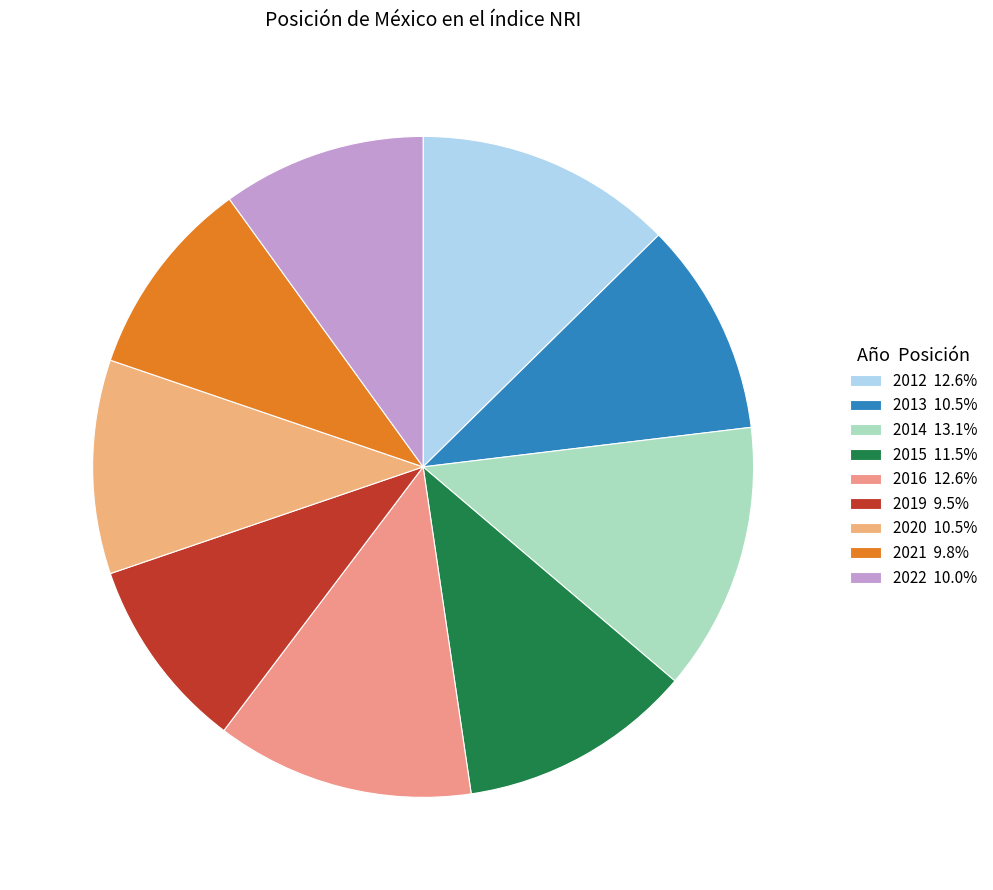

Is it true that 2012 is 27% of the pie?

False